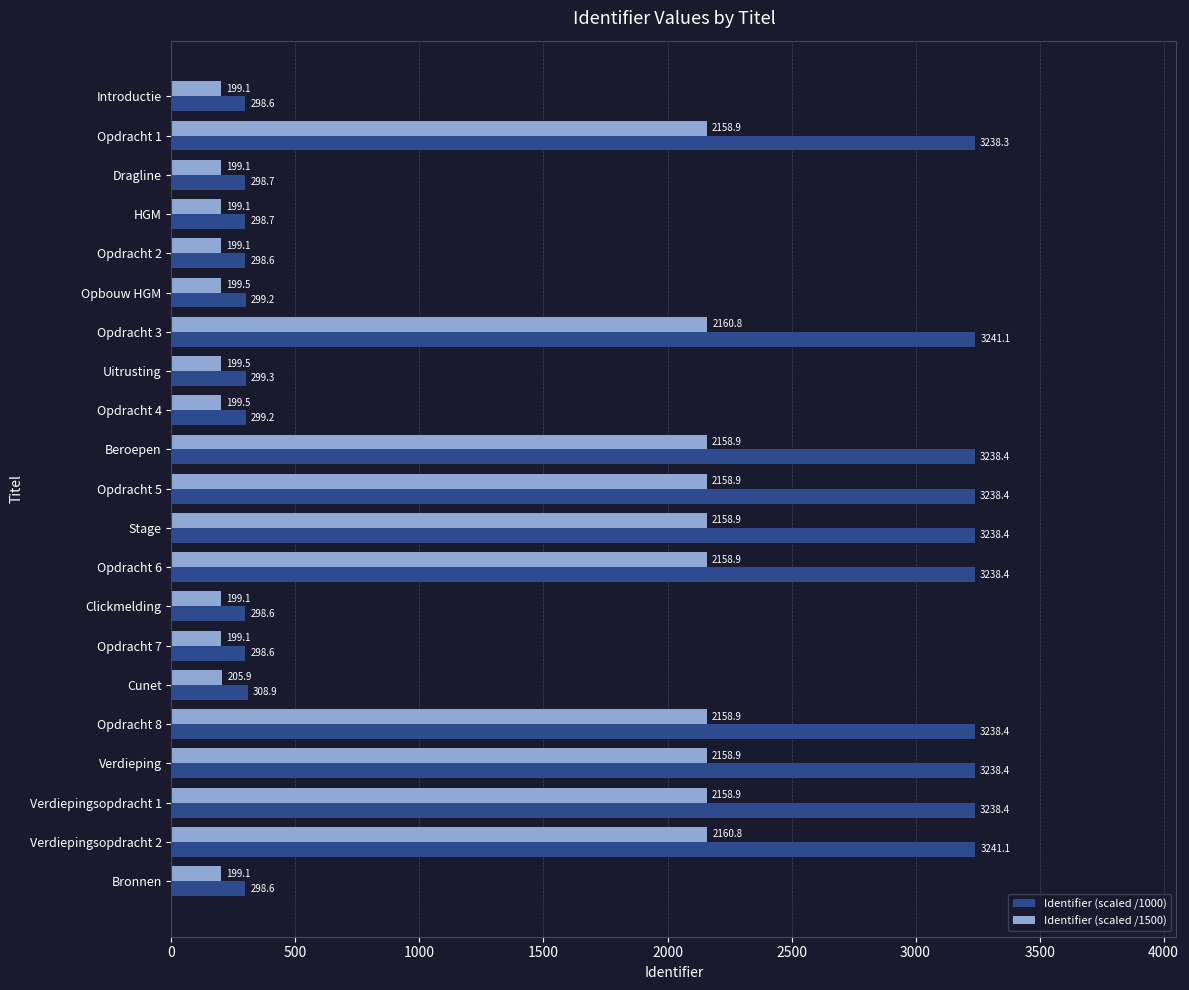

How many data points in Identifier (scaled /1000) are less than 308?

10